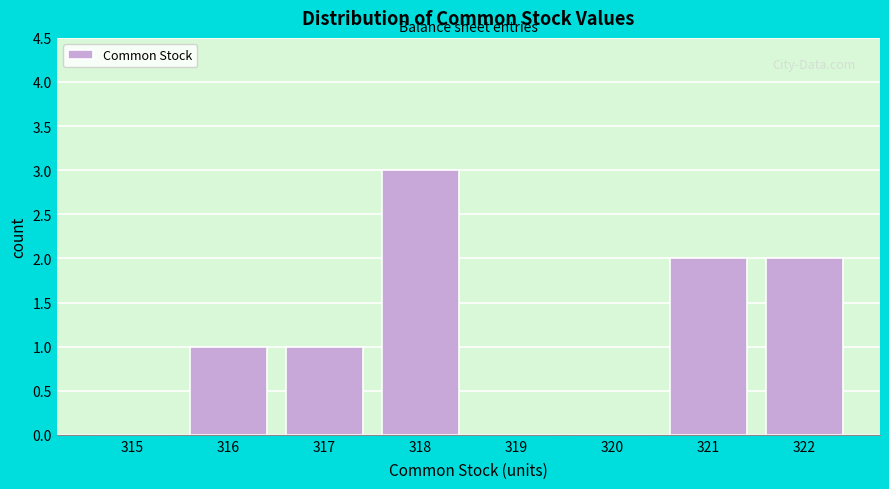

Reading right to left, extract all data points from this chart.

322=2	321=2	320=0	319=0	318=3	317=1	316=1	315=0